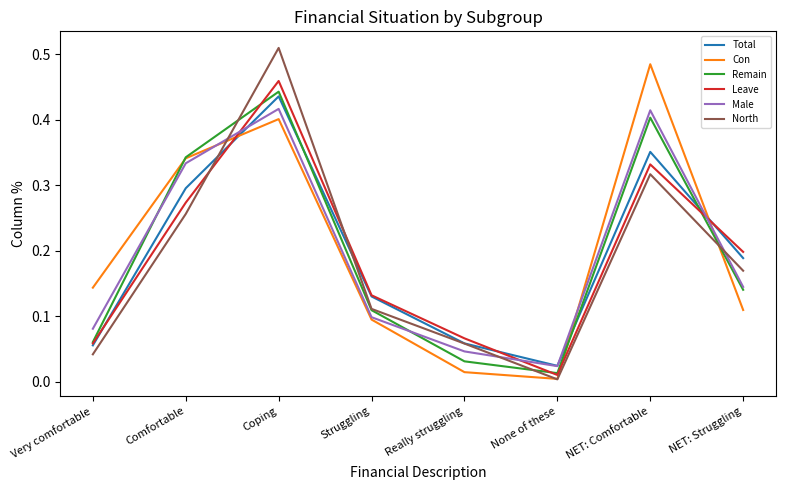

At which label is Remain closest to 0?

None of these